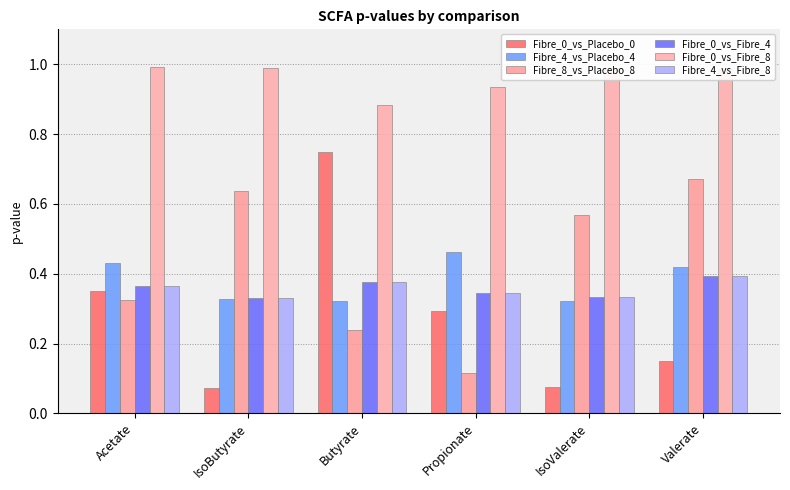

How many categories are shown in the chart?

6